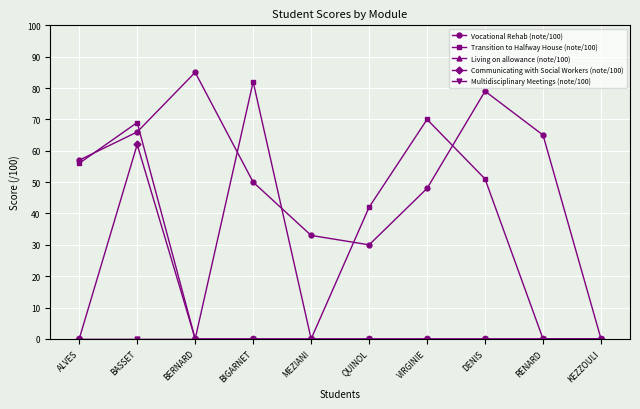

Where does the Vocational Rehab (note/100) series first go above 57?

BASSET